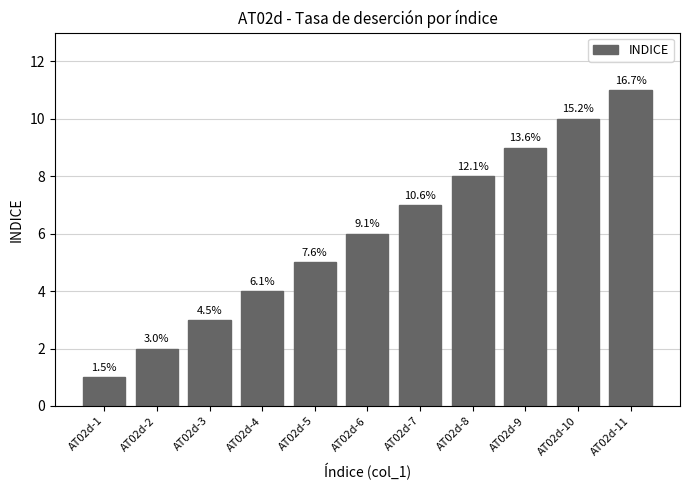

Are the bars horizontal?

No